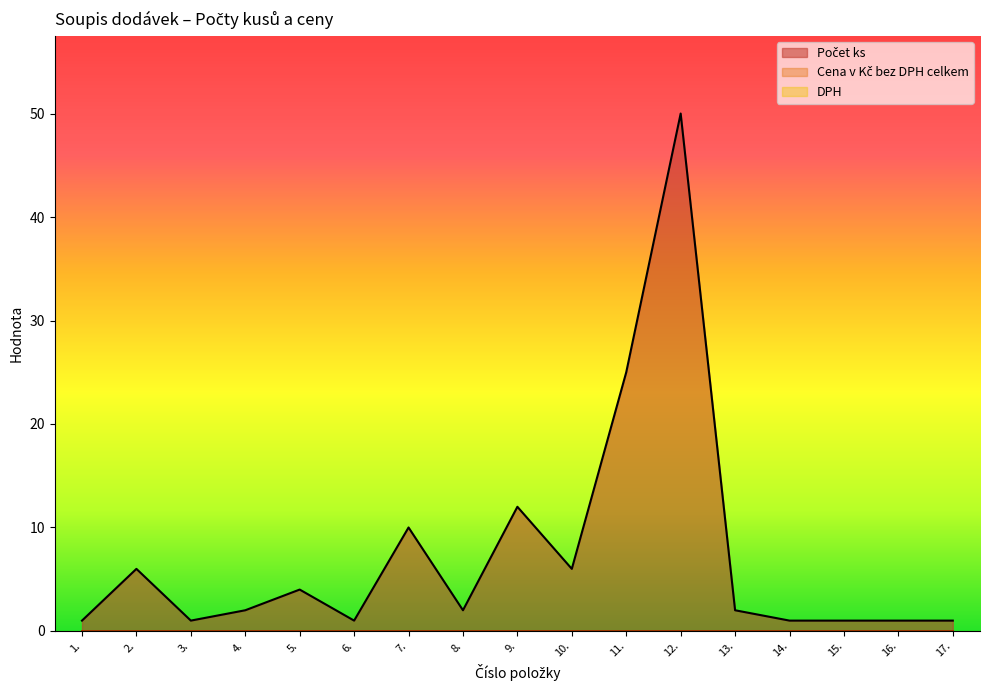

Does the chart display data point markers on the line(s)?

No